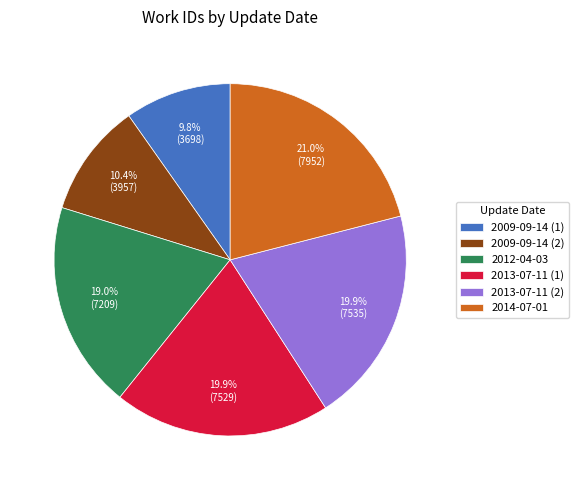

What is the ratio of the value at 2009-09-14 (2) to the value at 2014-07-01?

0.5